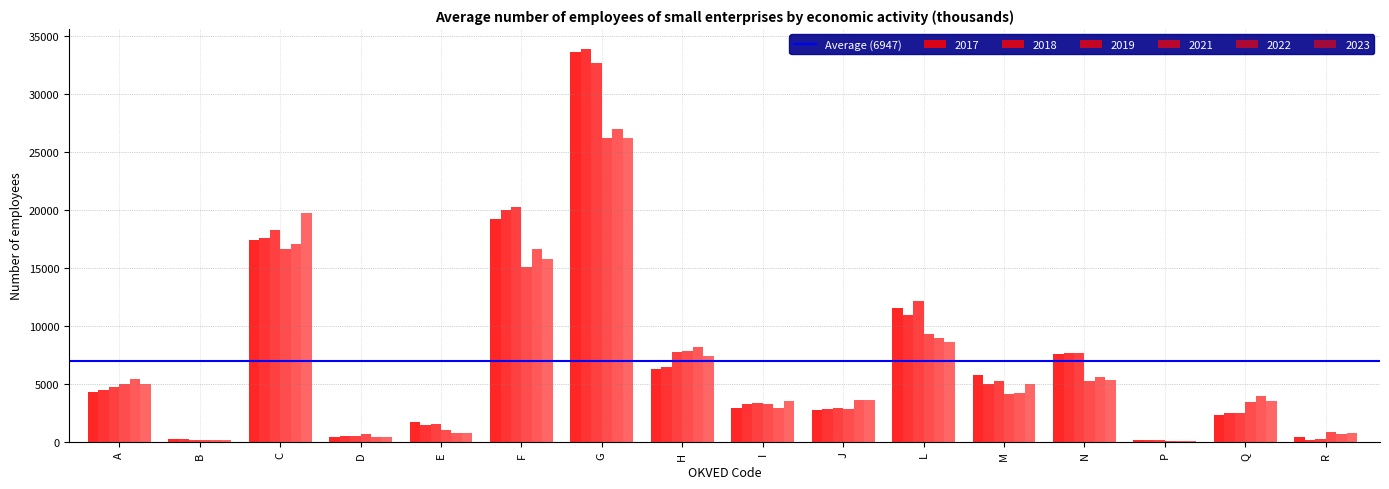

Count the number of categories in the chart.

16